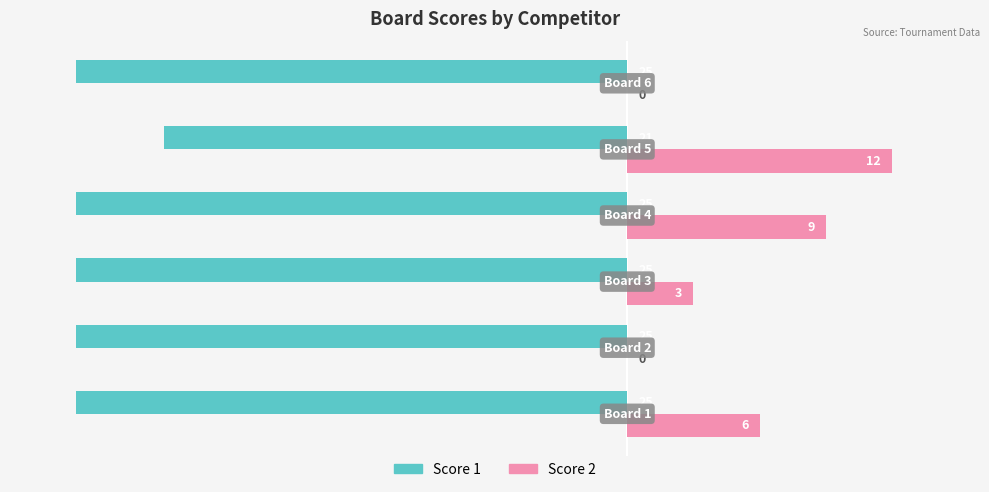

Count the number of data series in this chart.

2